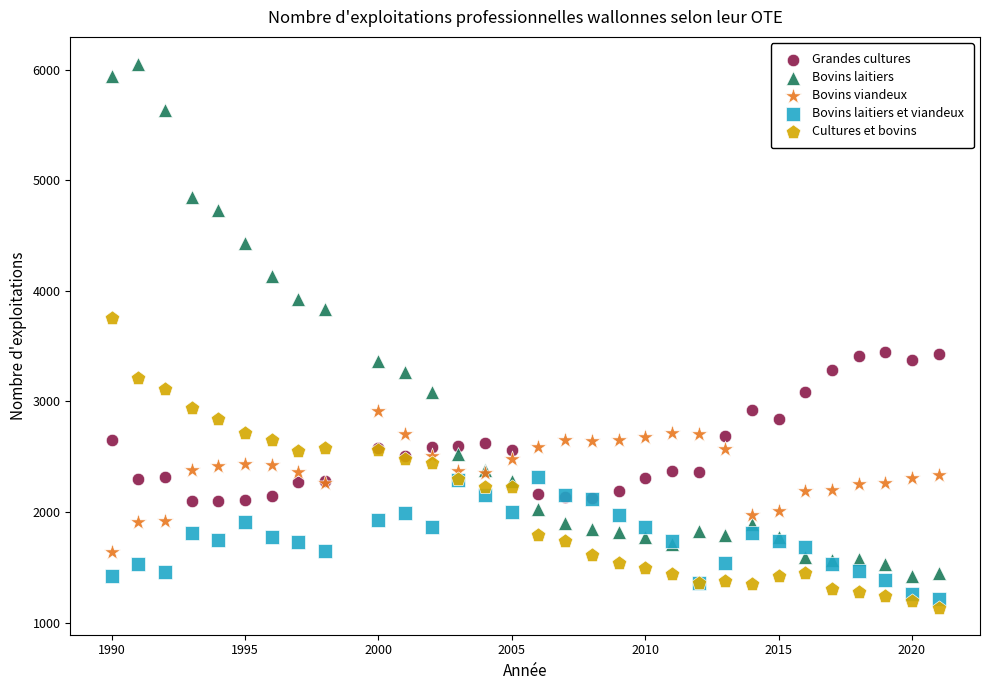

What is the X range (max minus min) for the scatter plot?

31